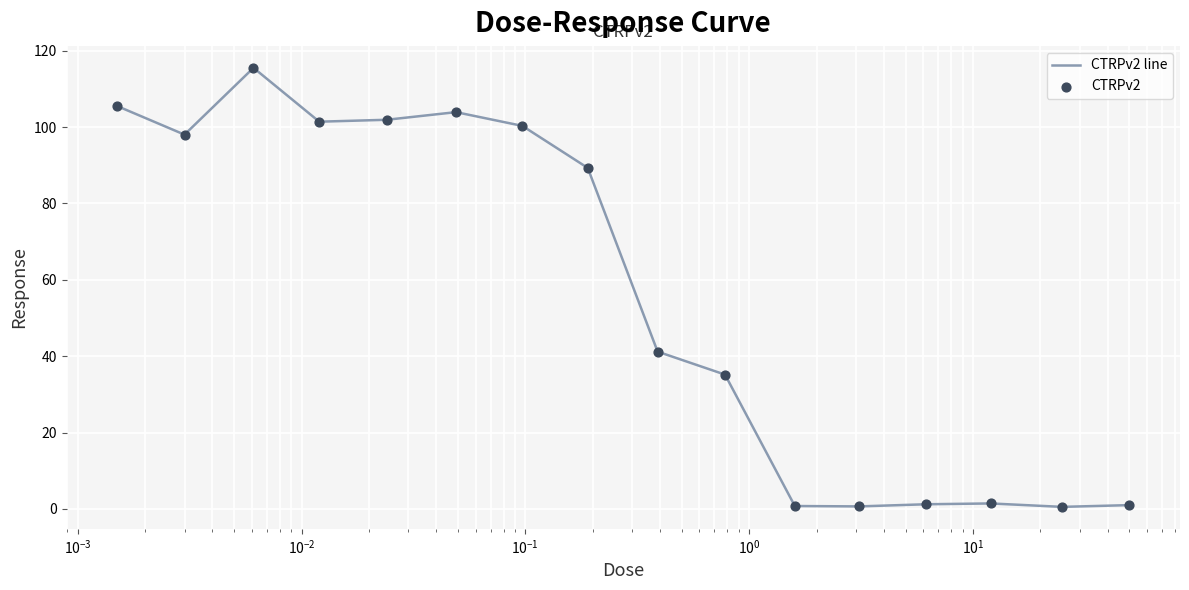

What is the difference between the maximum and minimum values?

115.0